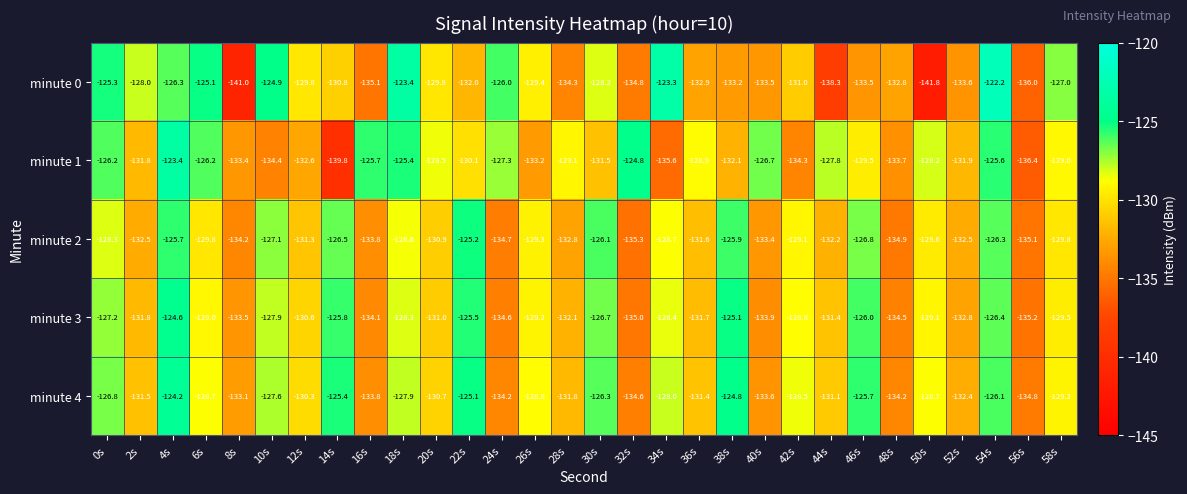

At how many categories does at least one series exceed -132?

27